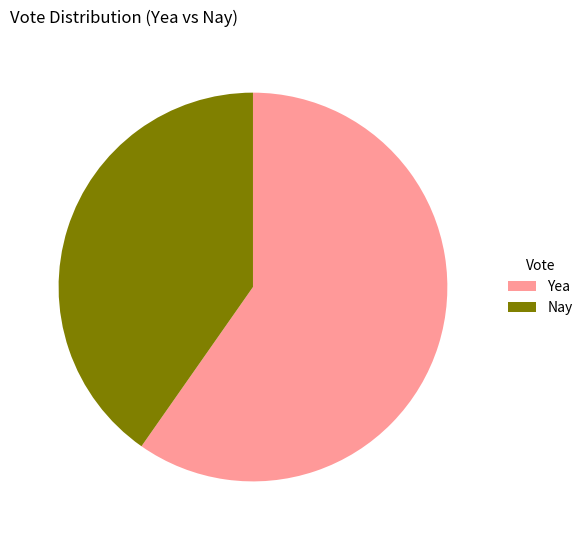

Does any single category account for the majority?

Yes